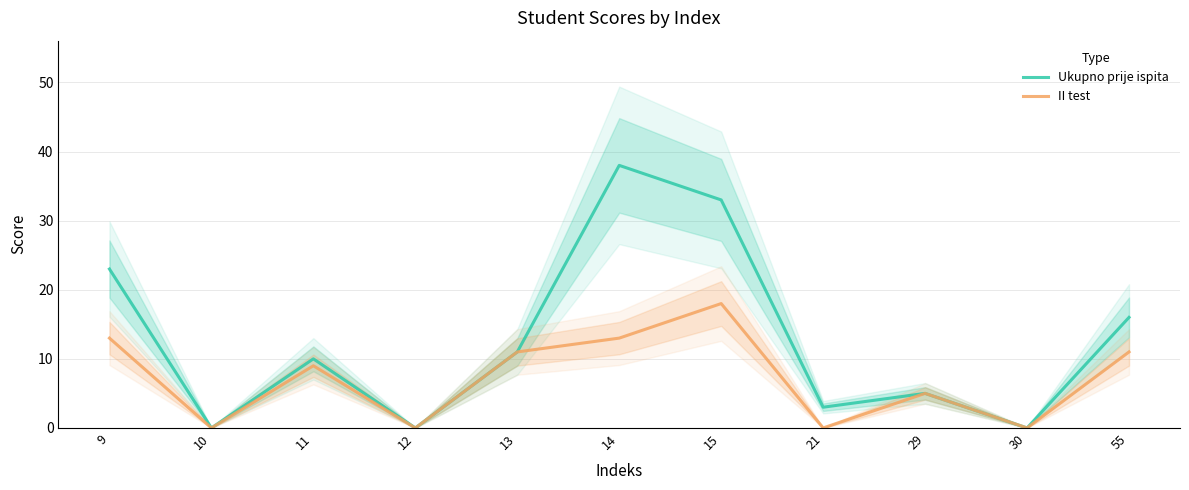

Where is the first local maximum for II test?

11